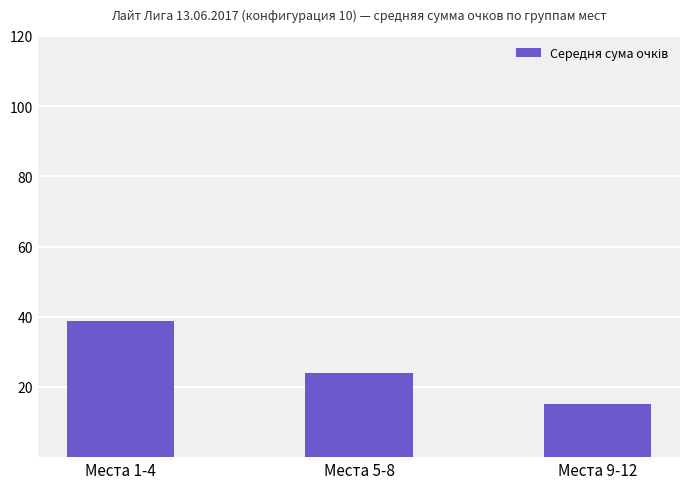

What is the difference between the maximum and minimum values?

23.6